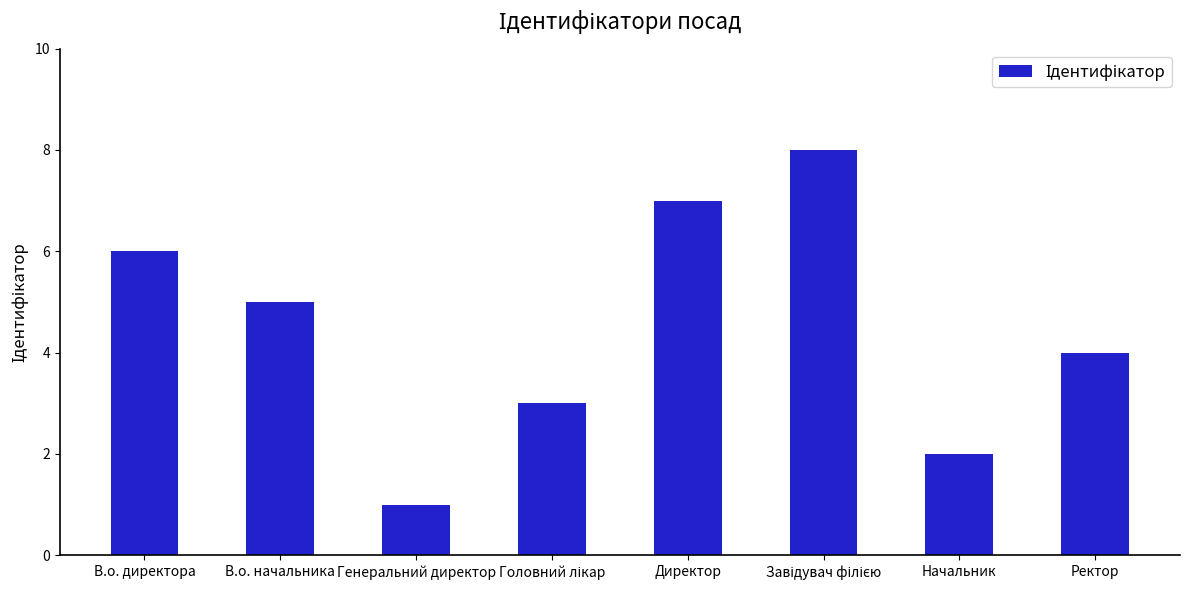

What is the maximum value shown in the chart?

8